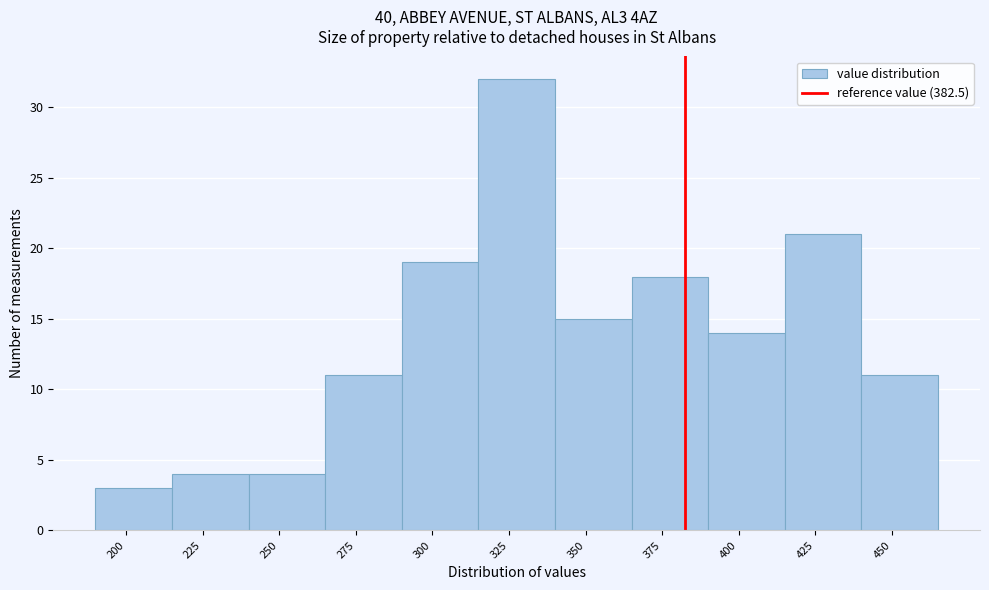

Reading left to right, list every bar in this chart as the range it spans on the x-axis followed by its height. The values are not printed on the chart, so give them approximately, as read against the axis.

190 to 215: 3
215 to 240: 4
240 to 265: 4
265 to 290: 11
290 to 315: 19
315 to 340: 32
340 to 365: 15
365 to 390: 18
390 to 415: 14
415 to 440: 21
440 to 465: 11